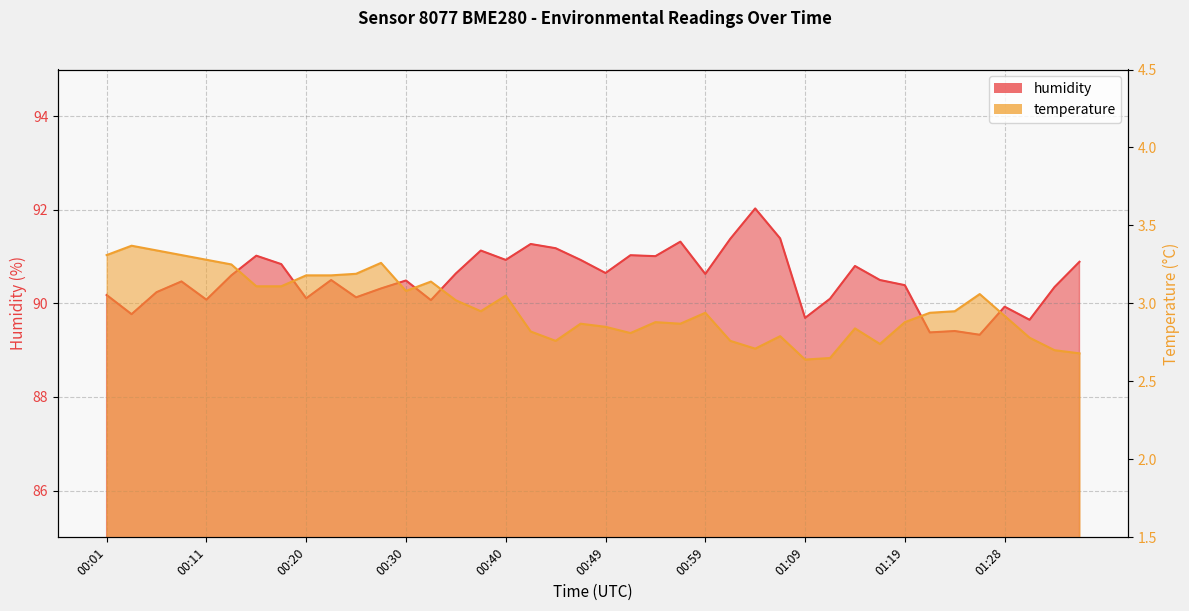

Between 00:54 and 01:23, which is larger?

01:23